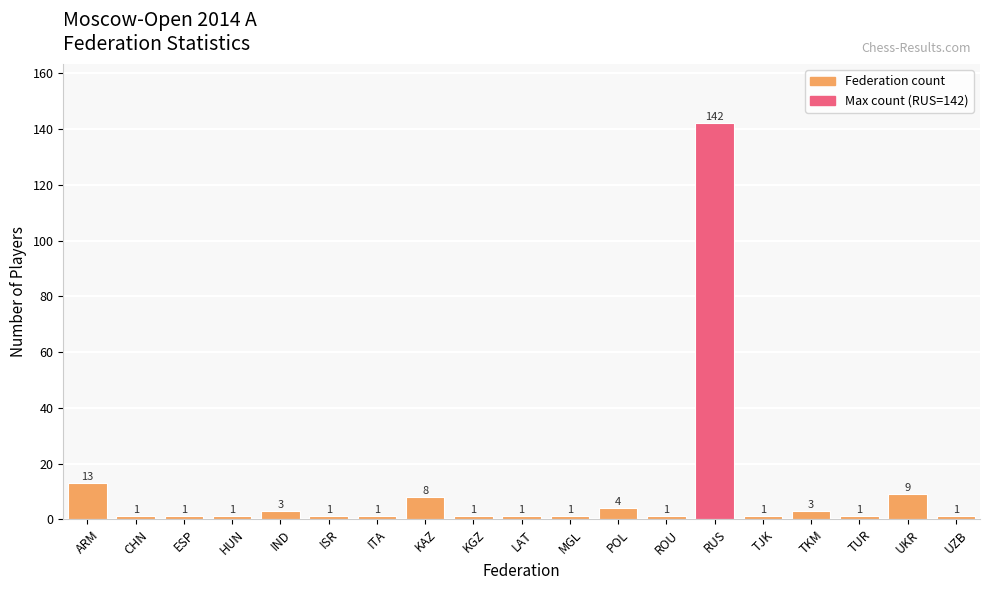

Reading left to right, extract all data points from this chart.

13	1	1	1	3	1	1	8	1	1	1	4	1	142	1	3	1	9	1